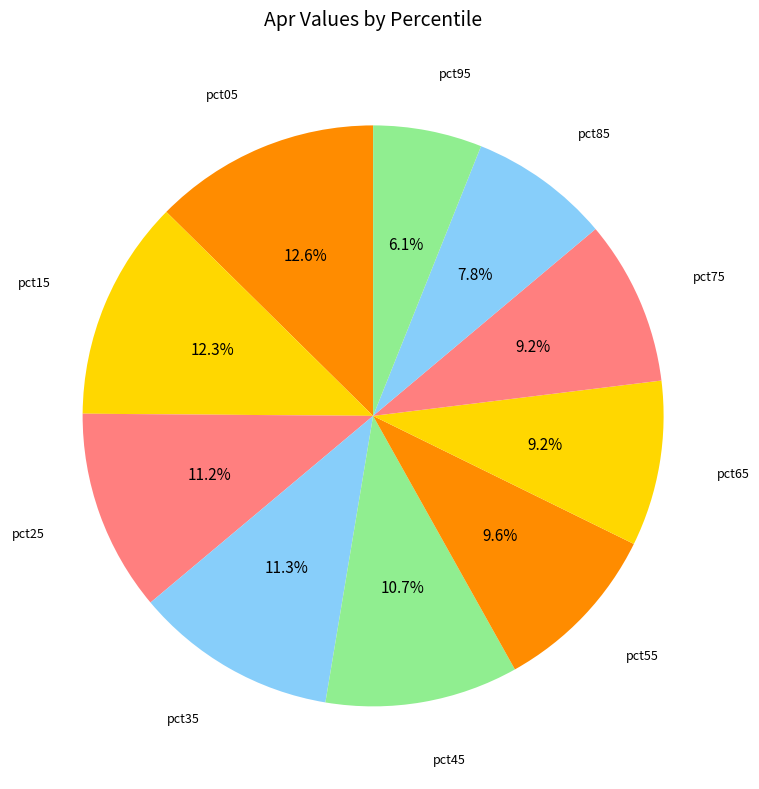

What percentage do pct95 and pct85 together represent?

13.9%